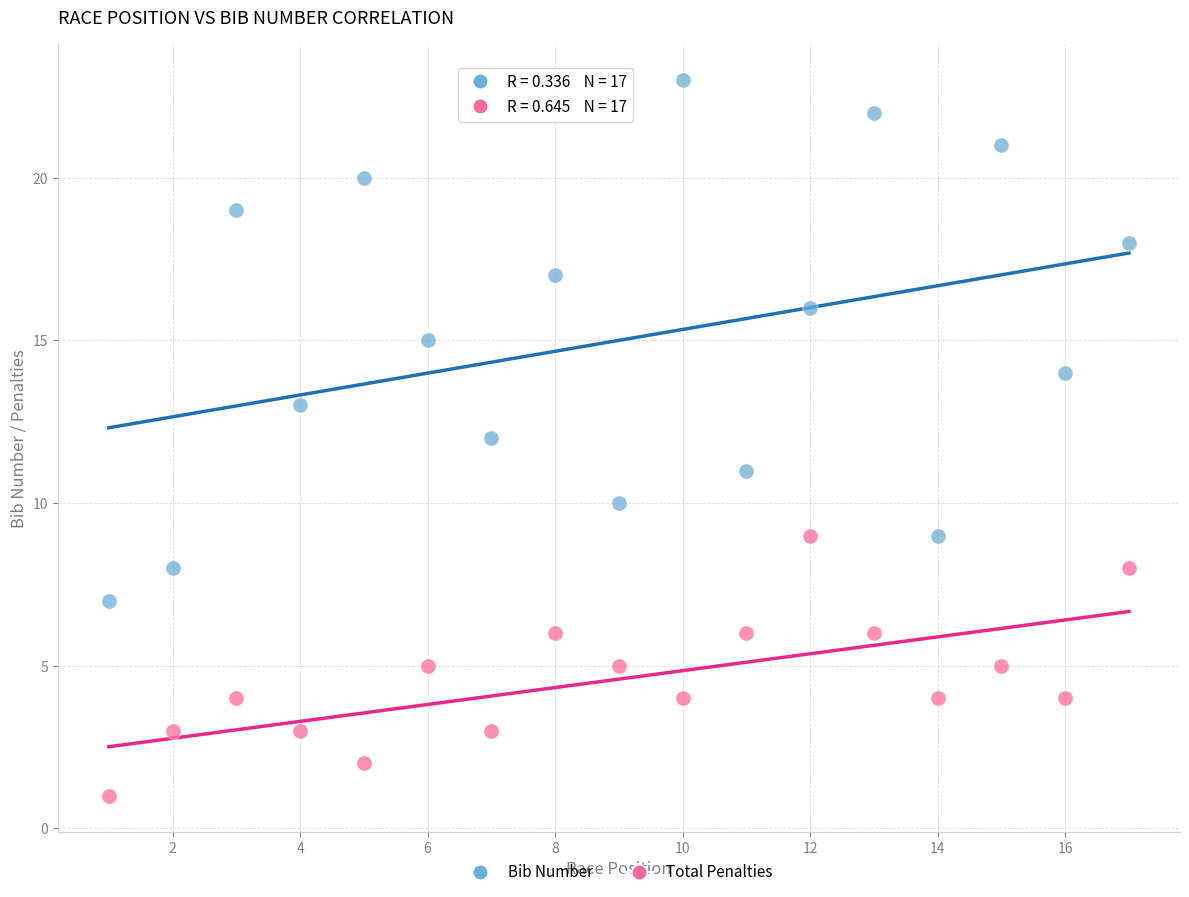

Which series has the widest spread of Y values?

Bib Number